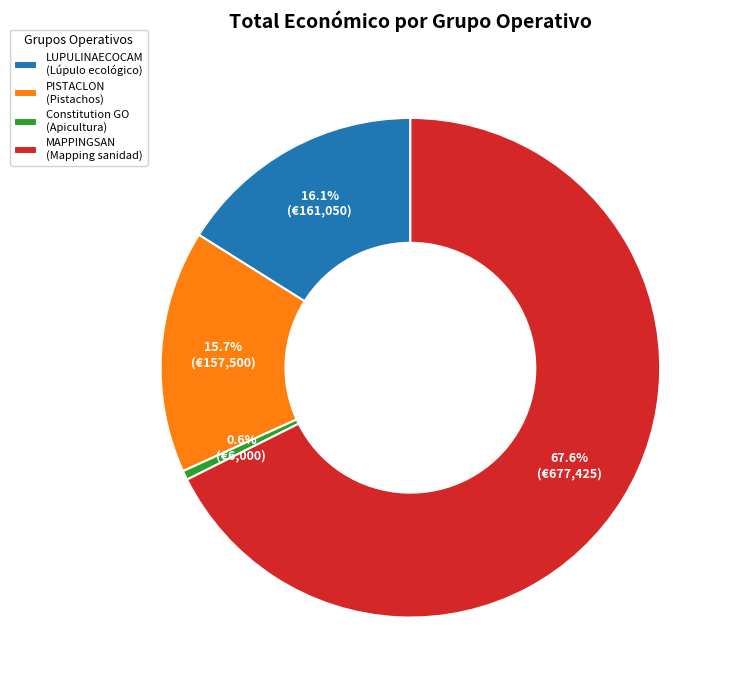

Which category has the biggest portion of the pie?

MAPPINGSAN (Mapping sanidad)